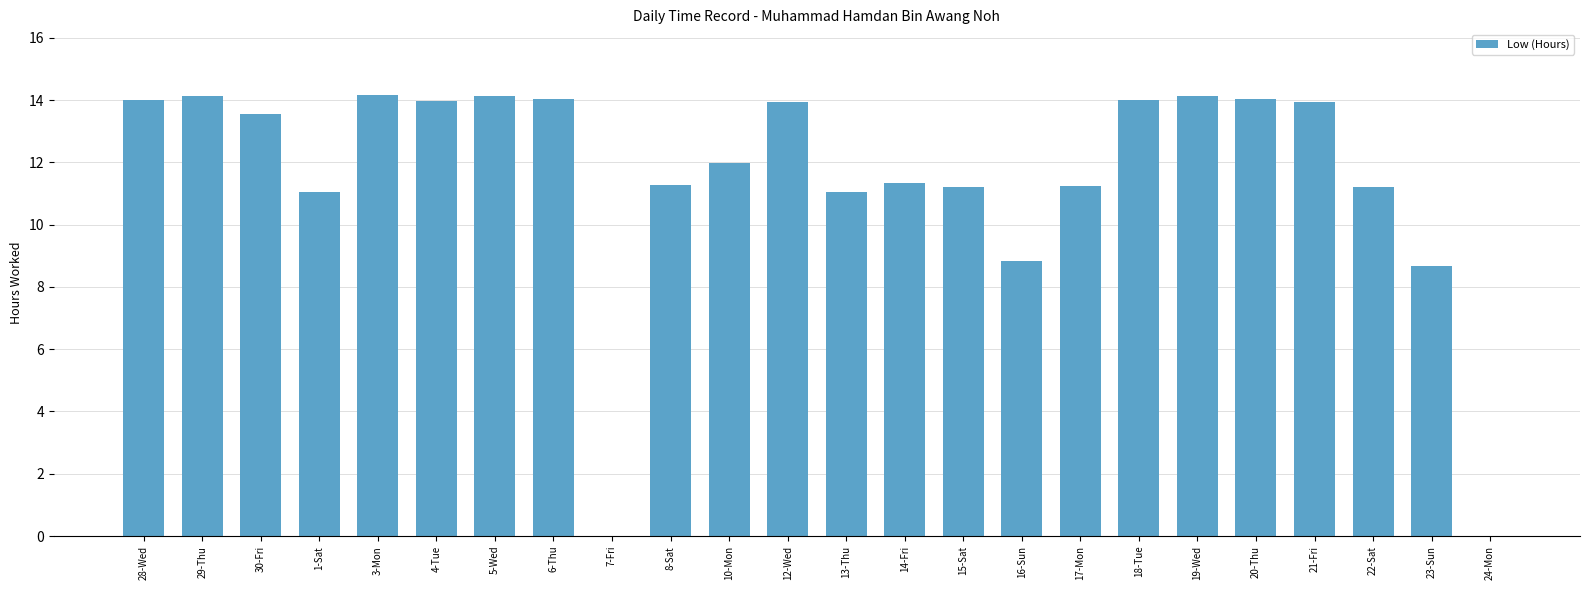

What is the change in value from 5-Wed to 12-Wed?

-0.2